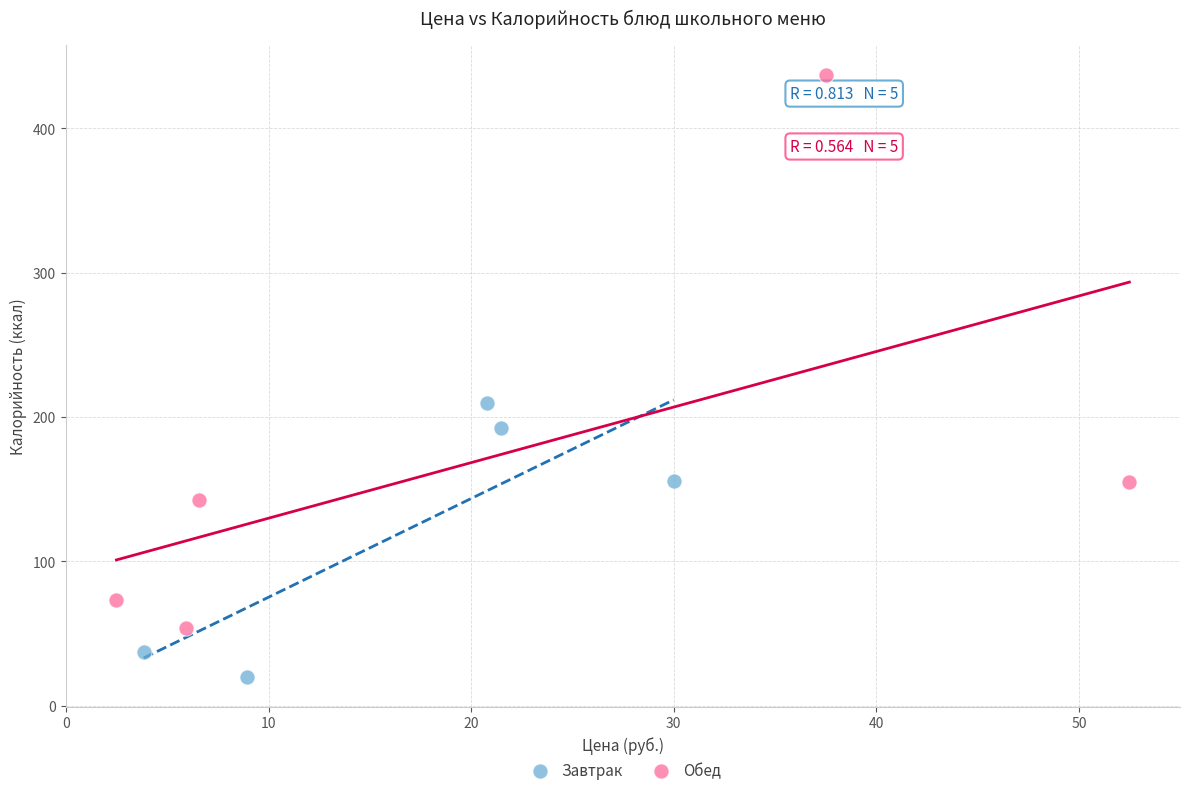

Which series contains the highest Y value?

Обед